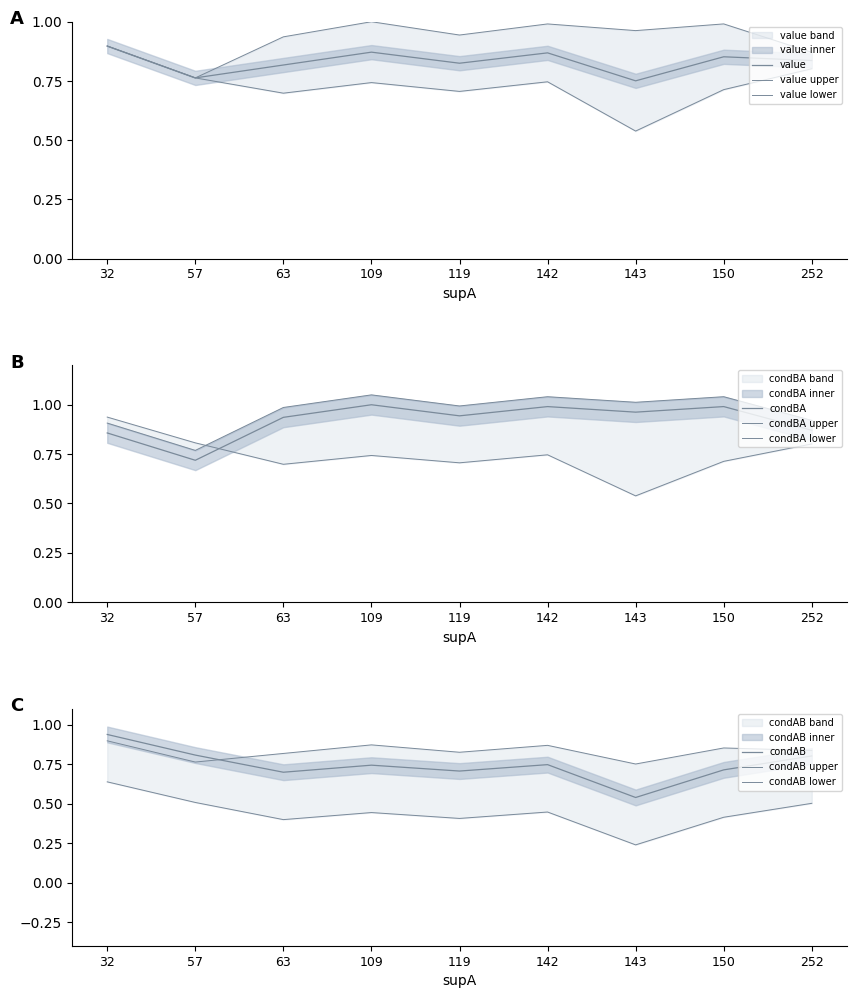

Between 57 and 32, which is larger?

32